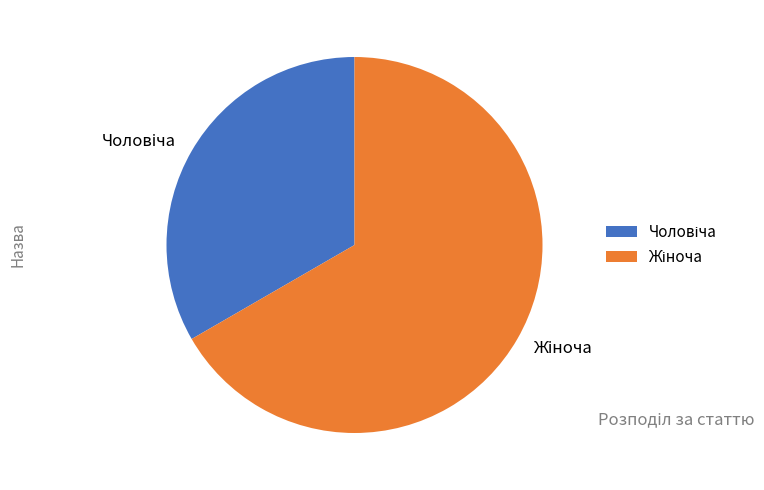

Does any single category account for the majority?

Yes